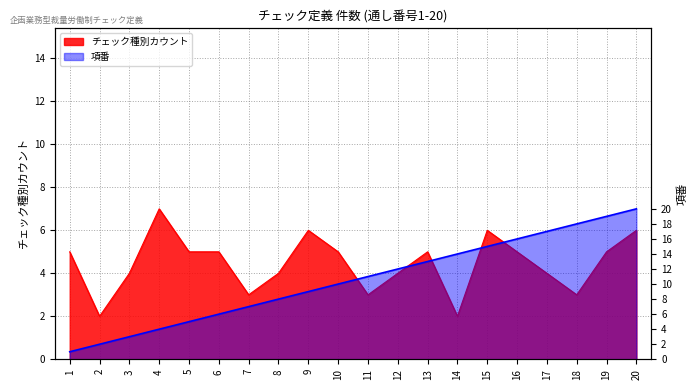

Reading left to right, extract all data points from this chart.

チェック種別カウント: 1=5	2=2	3=4	4=7	5=5	6=5	7=3	8=4	9=6	10=5	11=3	12=4	13=5	14=2	15=6	16=5	17=4	18=3	19=5	20=6
項番: 1=1	2=2	3=3	4=4	5=5	6=6	7=7	8=8	9=9	10=10	11=11	12=12	13=13	14=14	15=15	16=16	17=17	18=18	19=19	20=20